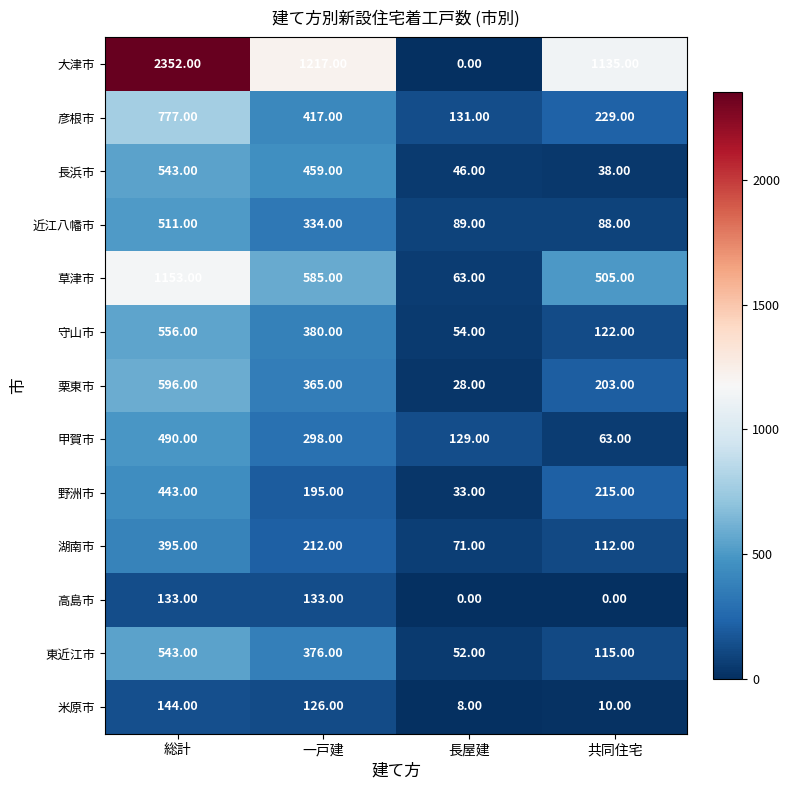

At which category is the sum across all series the highest?

総計